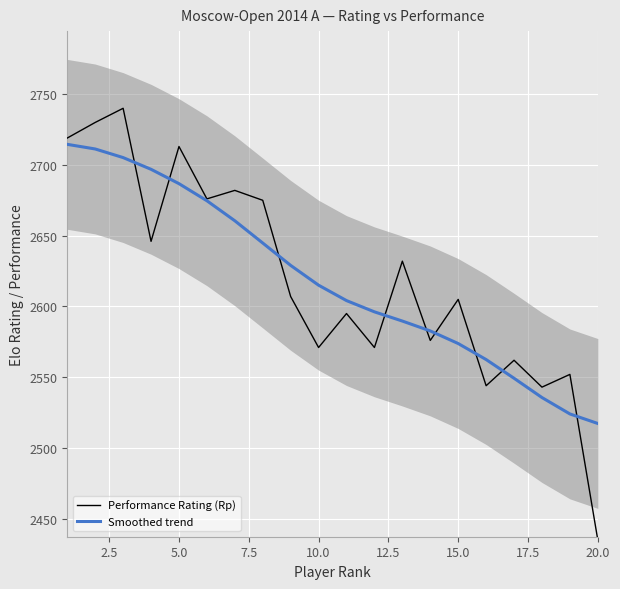

At how many categories does at least one series exceed 2692?

5